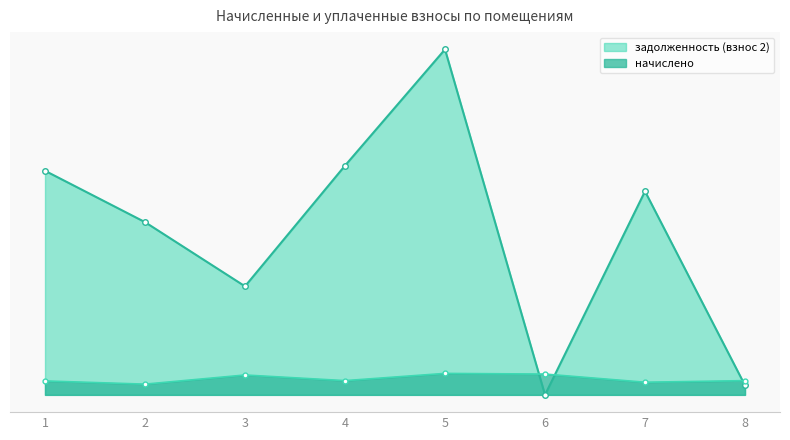

Is it true that задолженность (взнос 2) equals 4042.8 at 7?

False